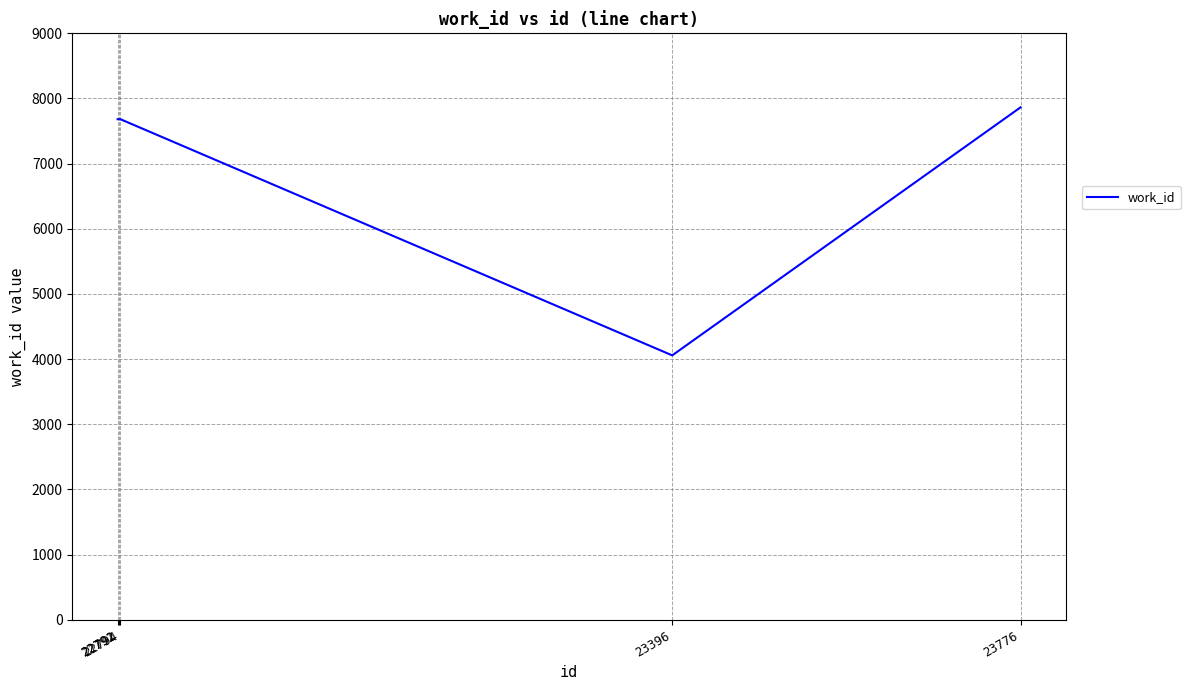

Which has a higher value, 22791 or 23776?

23776